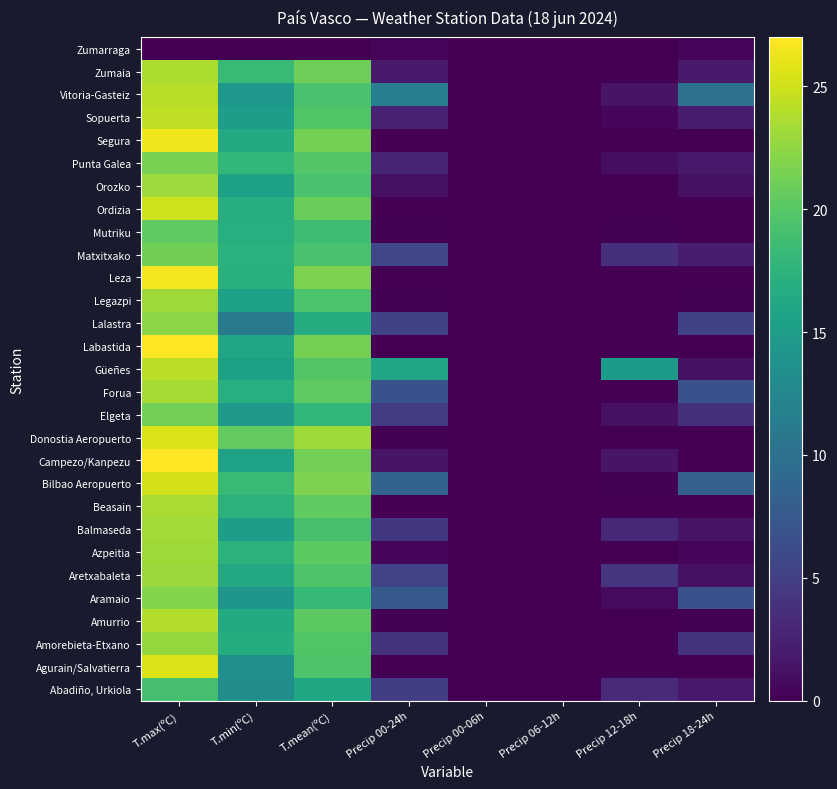

What is the total value across all series at T.mean(ºC)?

555.6